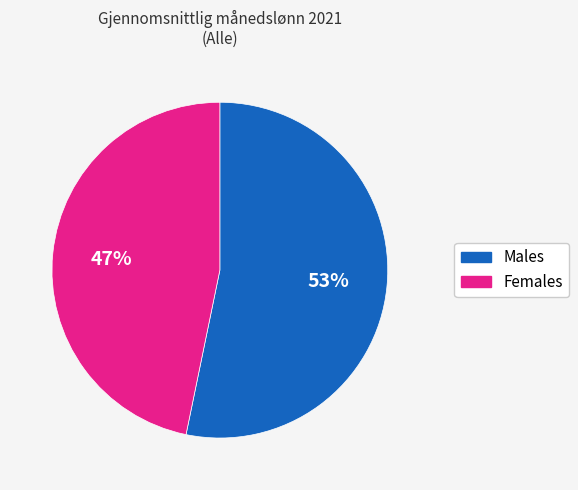

Do Males and Females together represent more than half of the pie?

Yes